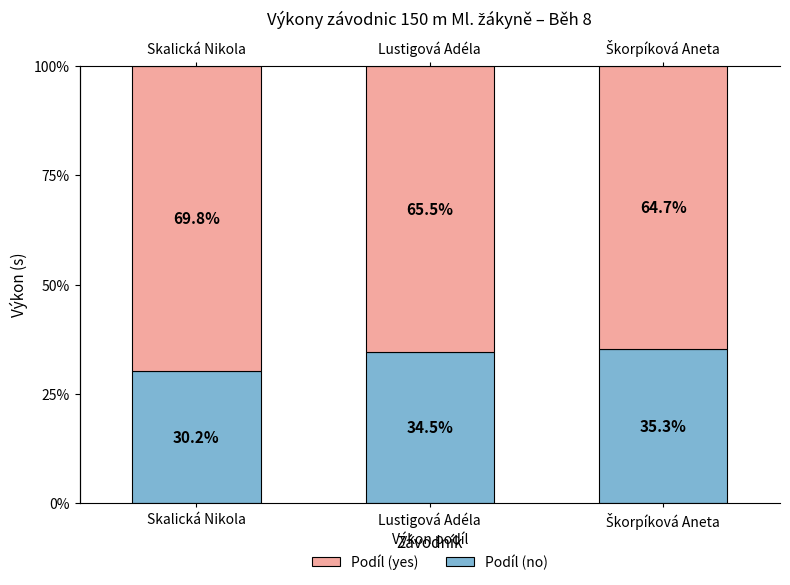

What is the highest value of the Zbytek do 100 % series?

69.8